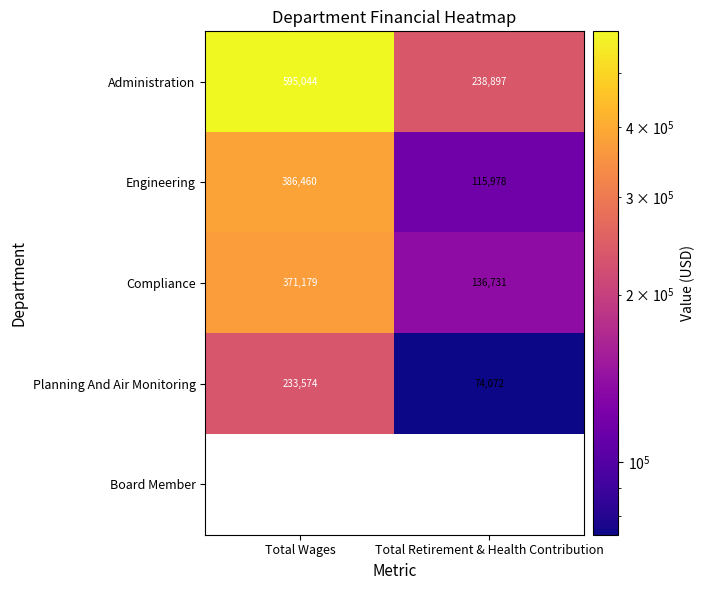

Which category has the lowest value across all series?

Total Retirement & Health Contribution